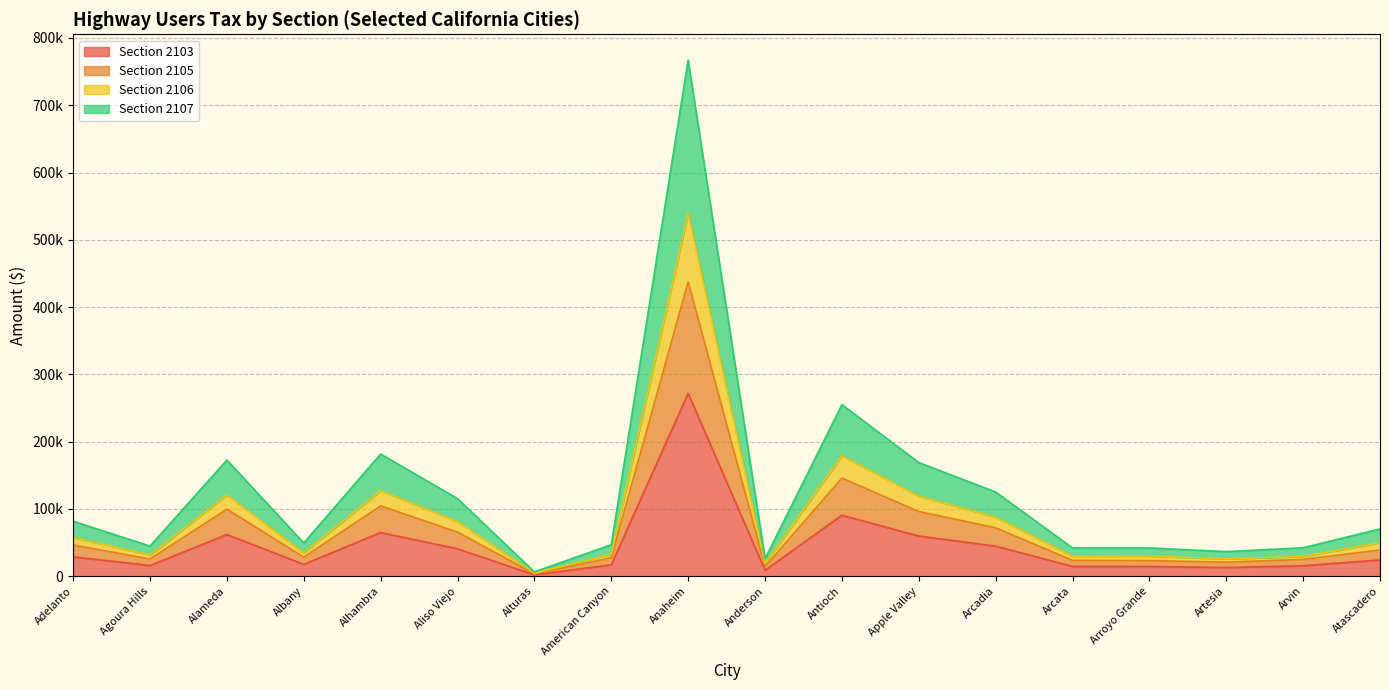

Reading left to right, list all the values displayed in this chart.

Section 2103: Adelanto=28821.7	Agoura Hills=15910.0	Alameda=61960.0	Albany=17625.4	Alhambra=64948.2	Aliso Viejo=40760.1	Alturas=2143.0	American Canyon=17026.3	Anaheim=271900.9	Anderson=8776.5	Antioch=90663.8	Apple Valley=59753.3	Arcadia=44726.9	Arcata=14616.0	Arroyo Grande=14414.0	Artesia=12962.0	Arvin=15525.6	Atascadero=24198.3
Section 2105: Adelanto=46381.0	Agoura Hills=25603.0	Alameda=99708.6	Albany=28363.5	Alhambra=104517.3	Aliso Viejo=65592.8	Alturas=3448.7	American Canyon=27399.5	Anaheim=437554.2	Anderson=14123.5	Antioch=145899.9	Apple Valley=96157.5	Arcadia=71976.4	Arcata=23520.7	Arroyo Grande=23195.6	Artesia=20858.9	Arvin=24984.4	Atascadero=38941.0
Section 2106: Adelanto=57592.8	Agoura Hills=31492.8	Alameda=120832.1	Albany=34658.6	Alhambra=127327.8	Aliso Viejo=81235.2	Alturas=4652.6	American Canyon=32556.5	Anaheim=539632.8	Anderson=18728.9	Antioch=179152.5	Apple Valley=118972.6	Arcadia=87809.6	Arcata=29827.8	Arroyo Grande=29956.4	Artesia=25731.5	Arvin=29309.9	Atascadero=50019.5
Section 2107: Adelanto=81704.5	Agoura Hills=44802.9	Alameda=172666.8	Albany=49403.6	Alhambra=181662.3	Aliso Viejo=115334.3	Alturas=6445.5	American Canyon=46800.5	Anaheim=767100.3	Anderson=26071.2	Antioch=255000.2	Apple Valley=168961.1	Arcadia=125227.4	Arcata=42055.3	Arroyo Grande=42014.8	Artesia=36575.2	Arvin=42298.3	Atascadero=70263.4